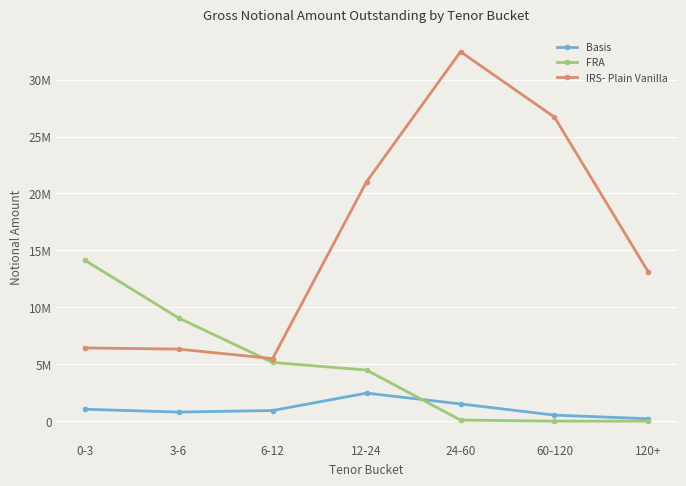

What is the sum of all IRS- Plain Vanilla values?

111518585